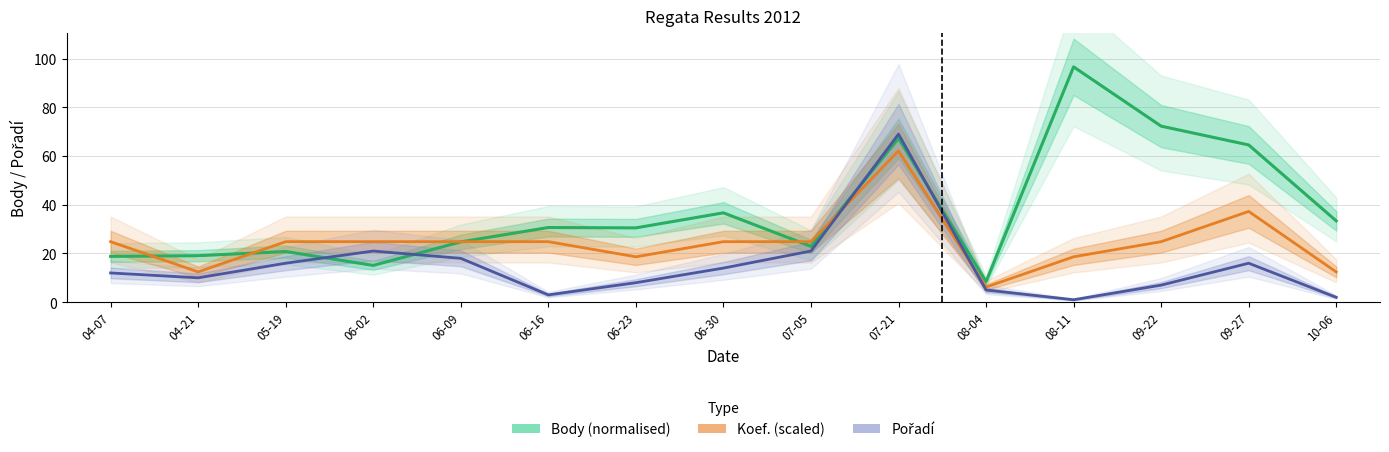

Is it true that Body (normalised) equals 88.2 at 07-21?

False